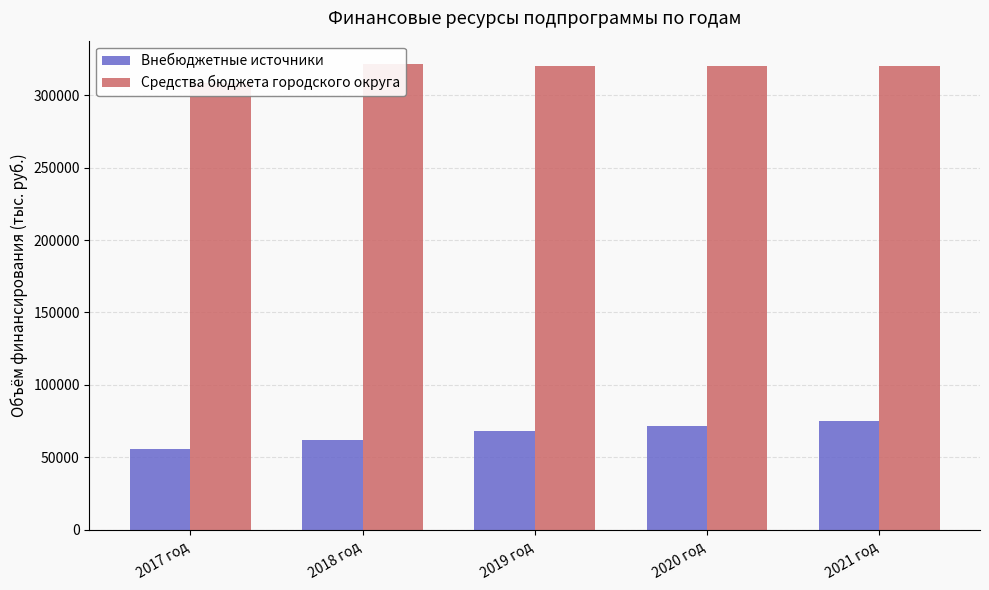

List the series in order of their overall mean, lowest first.

Внебюджетные источники, Средства бюджета городского округа